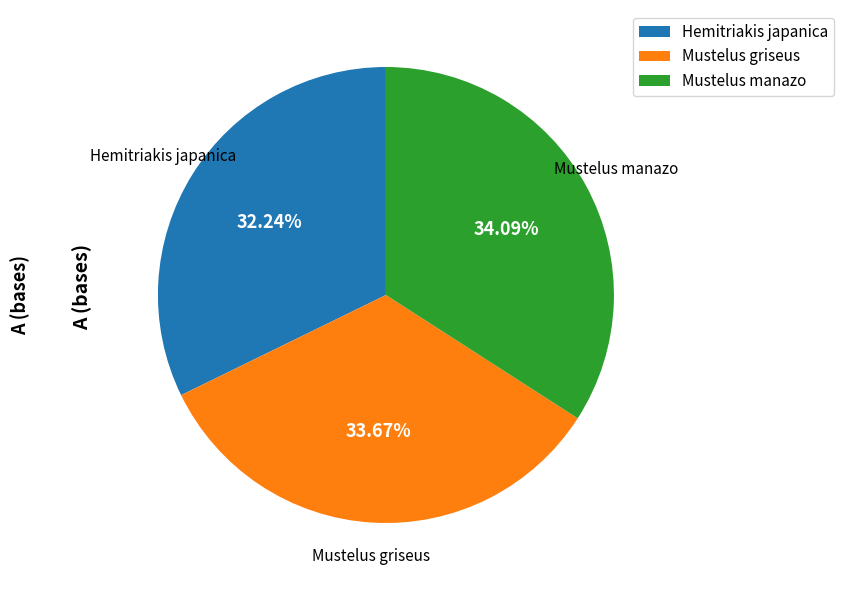

What is the ratio of the value at Mustelus manazo to the value at Mustelus griseus?

1.0